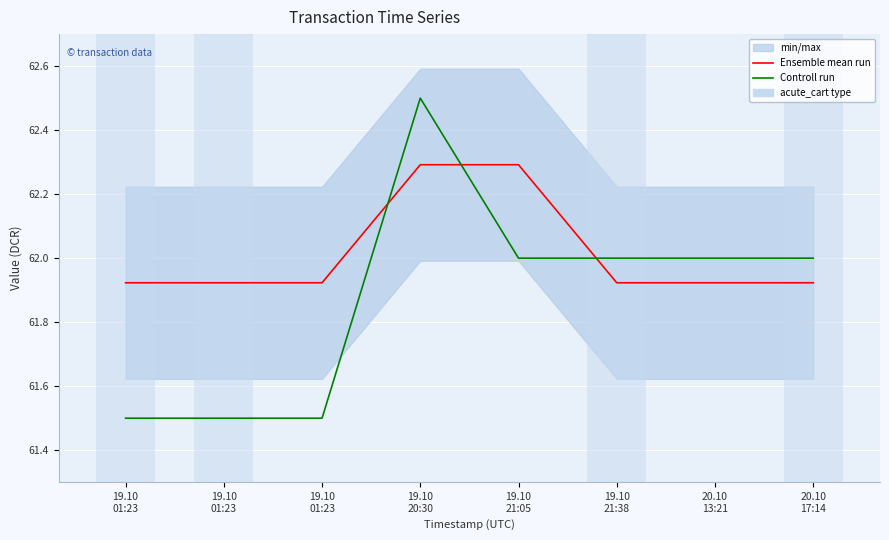

What is the greatest value displayed?

62.5